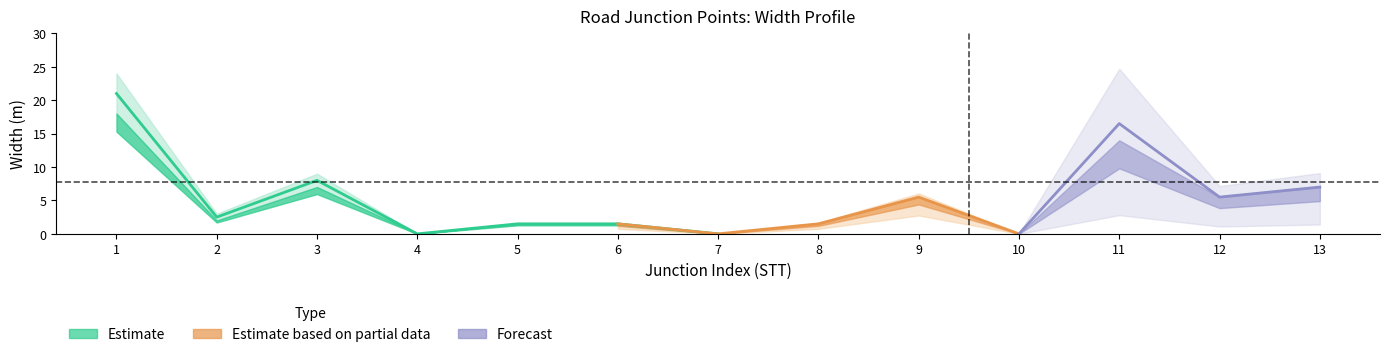

At which label is the value closest to 10?

3